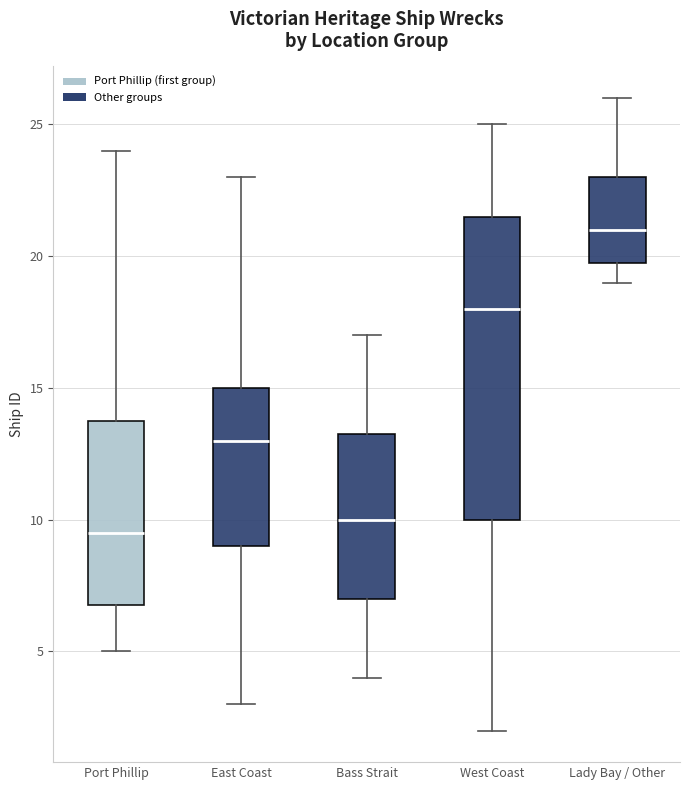

Reading left to right, transcribe this box plot: for each box, give where its median line is, the range the box spans, and where its two whiskers end, as read against the y-axis. The values are not printed on the chart, so give them approximately, as read against the axis.

Port Phillip: median 9.5, box 7.0 to 14.0, whiskers 5.0 to 24.0
East Coast: median 13.0, box 9.0 to 15.0, whiskers 3.0 to 23.0
Bass Strait: median 10.0, box 7.0 to 13.5, whiskers 4.0 to 17.0
West Coast: median 18.0, box 10.0 to 21.5, whiskers 2.0 to 25.0
Lady Bay / Other: median 21.0, box 20.0 to 23.0, whiskers 19.0 to 26.0